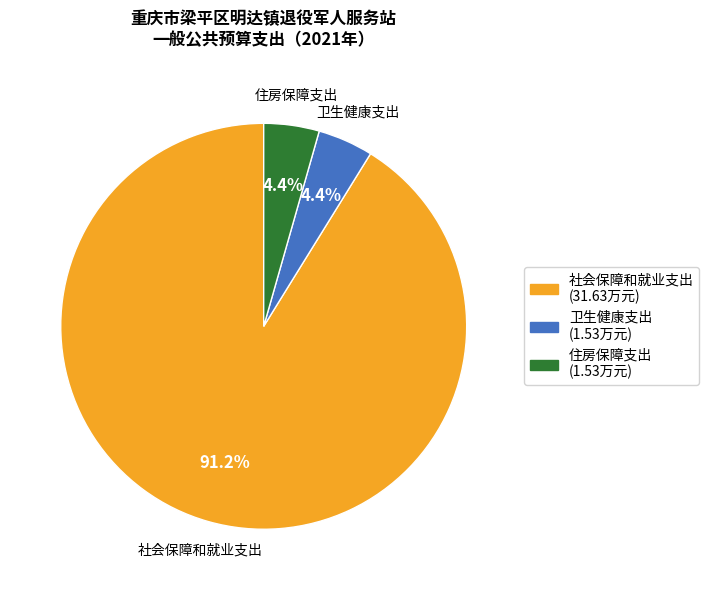

What percentage is NOT represented by 住房保障支出?

95.6%